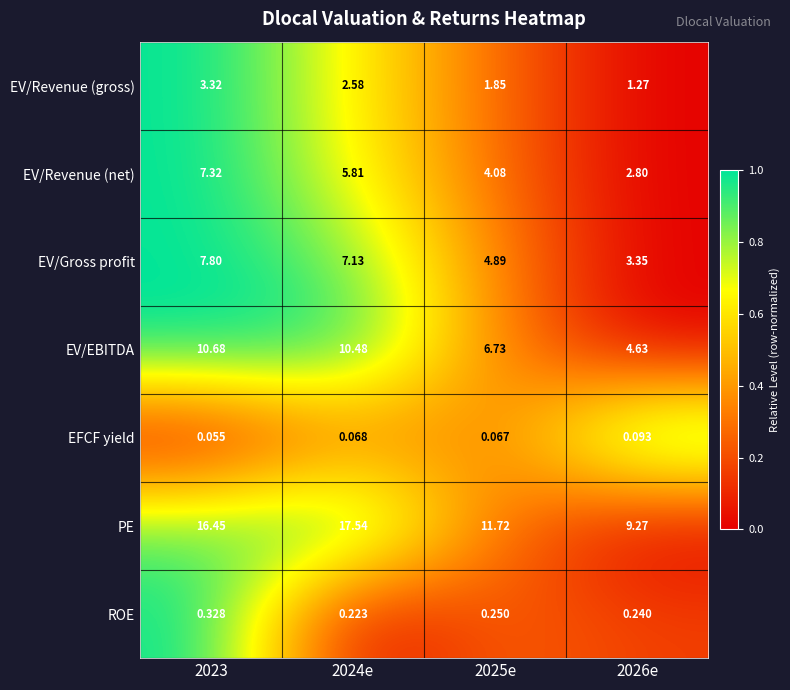

Which series has the widest spread of values?

PE